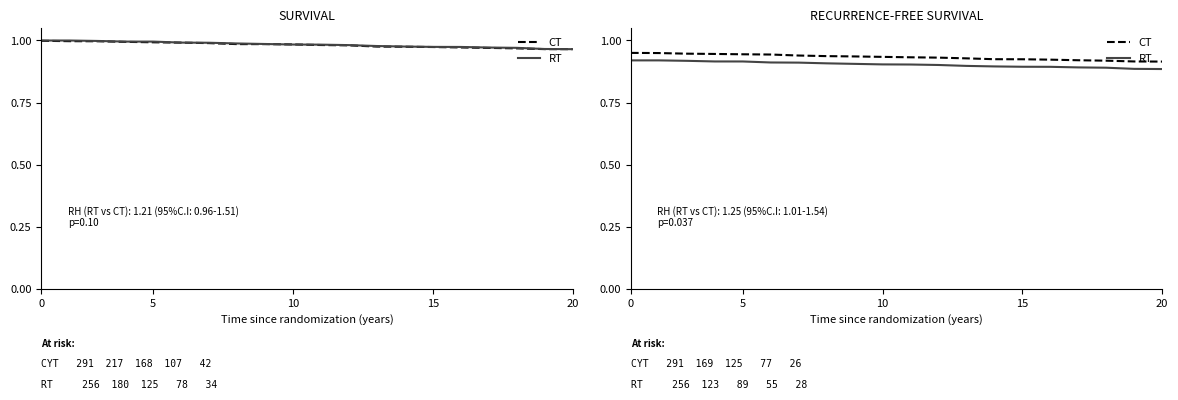

What is the sum of all RT values?

18.1